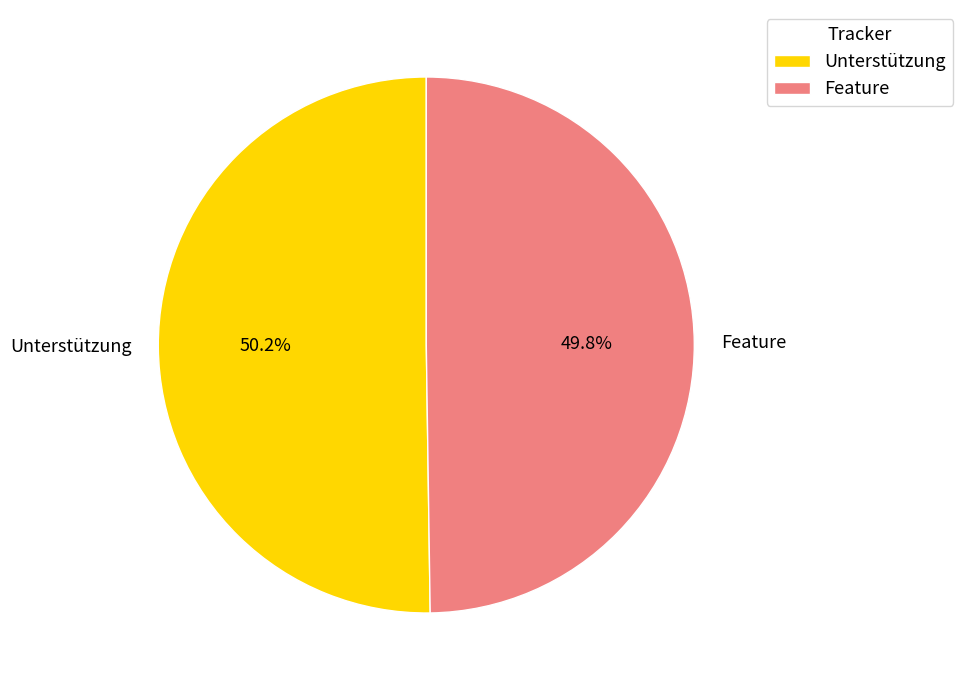

Is the sum of Feature and Unterstützung greater than half?

Yes